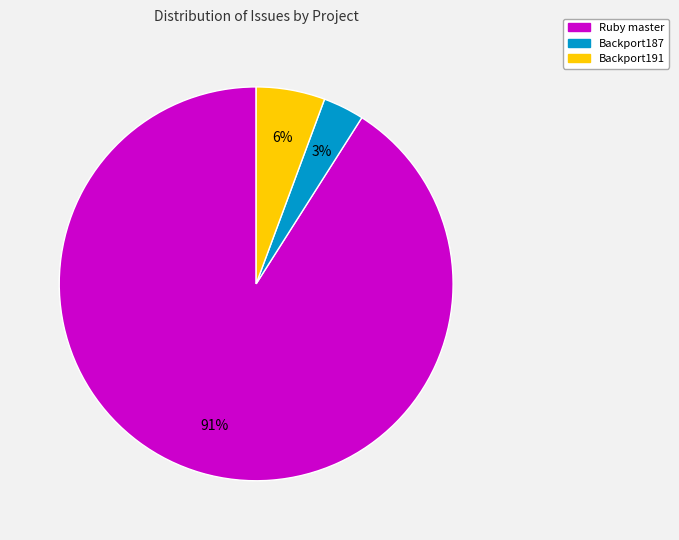

Does any single category account for the majority?

Yes